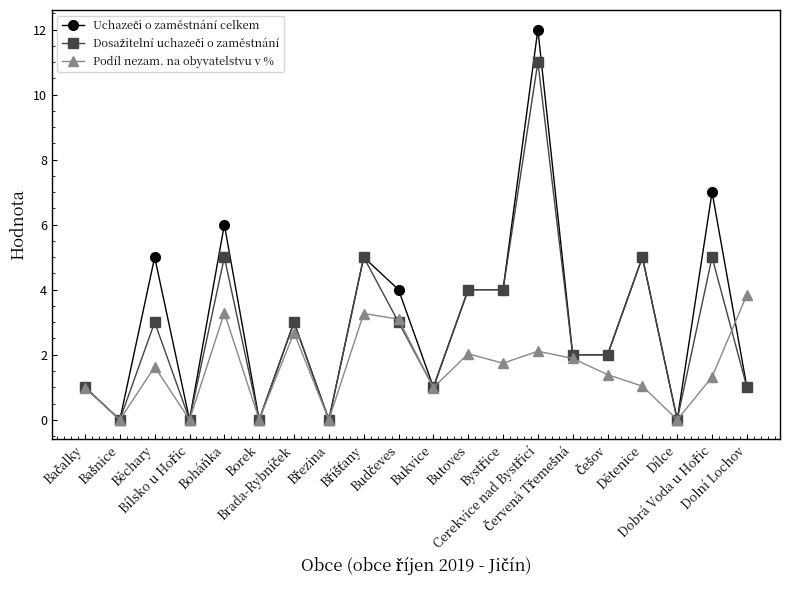

What is the difference between the maximum and minimum values in the Uchazeči o zaměstnání celkem series?

12.0